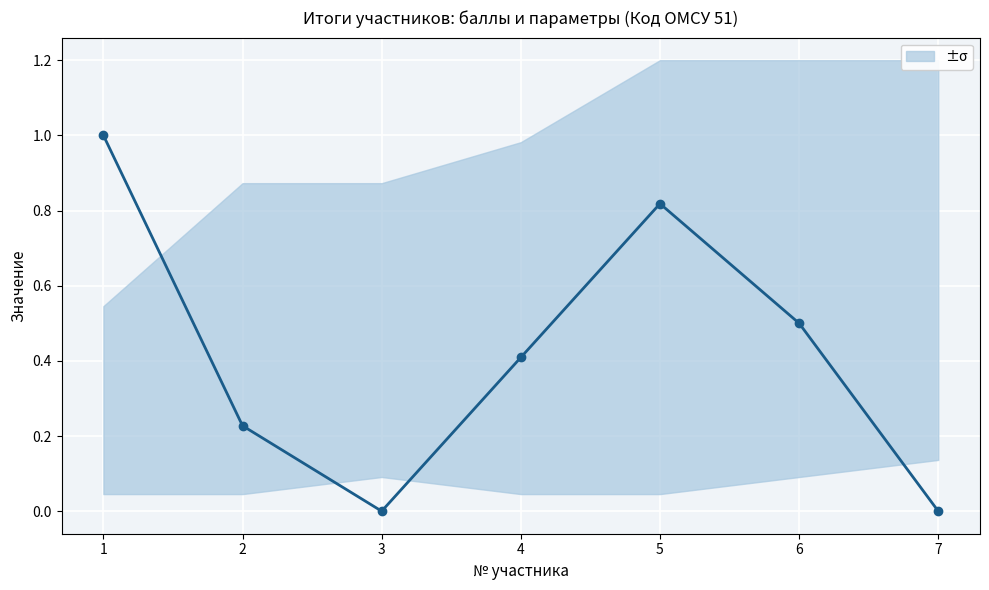

How many interior local peaks (higher than both neighbors) does the data have?

1